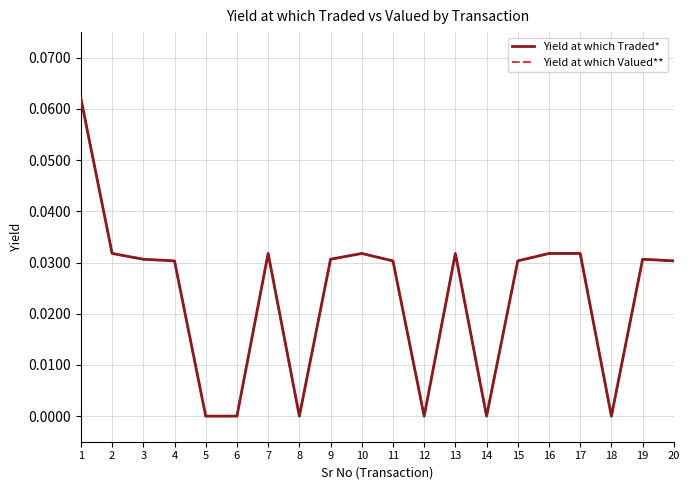

Is the value of Yield at which Valued** at 15 greater than the value of Yield at which Traded* at 18?

Yes